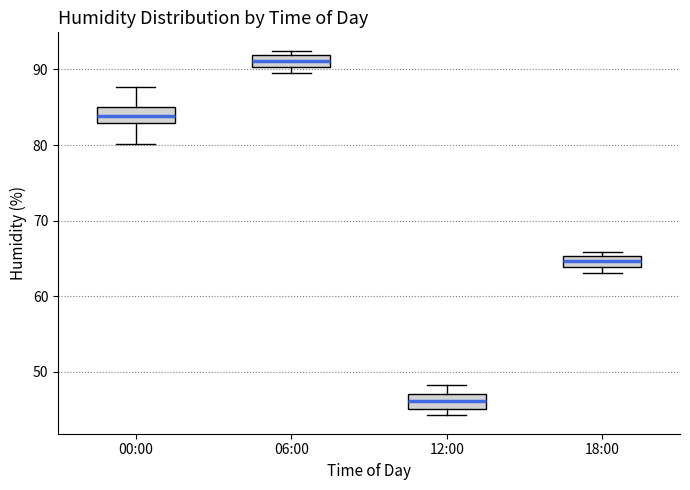

Where does the lower whisker of the box for 00:00 end on the y-axis? The values are not printed on the chart, so give them approximately, as read against the axis.

80